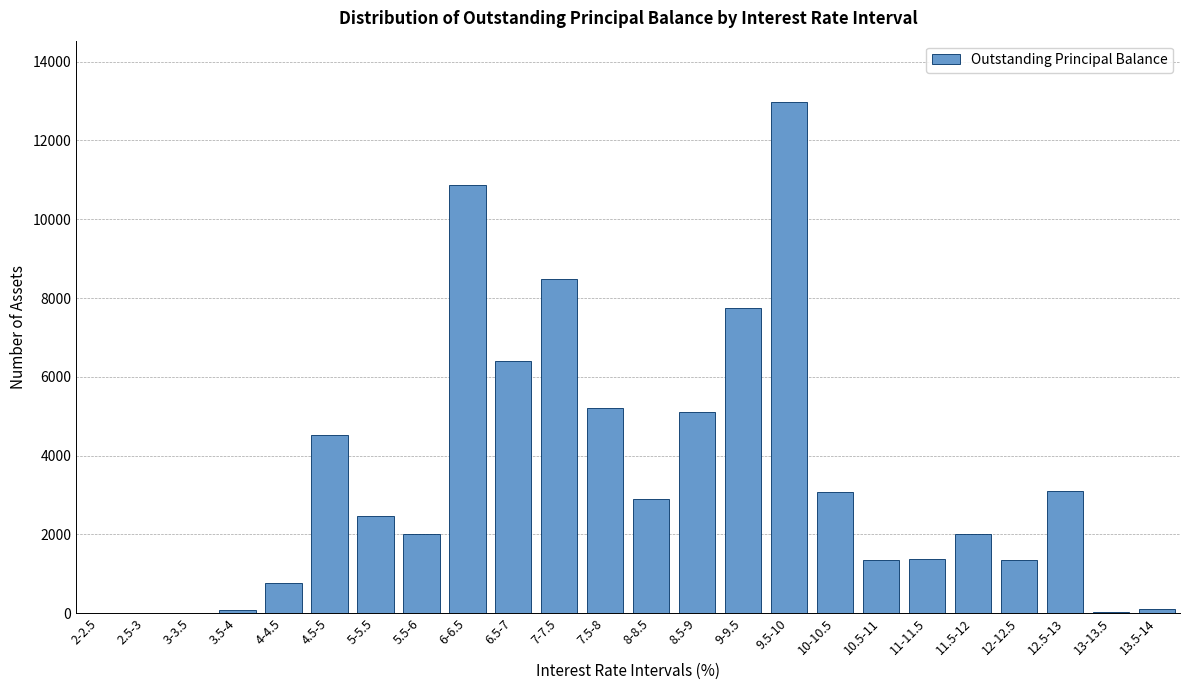

Which category has the highest value across all series?

9.5-10